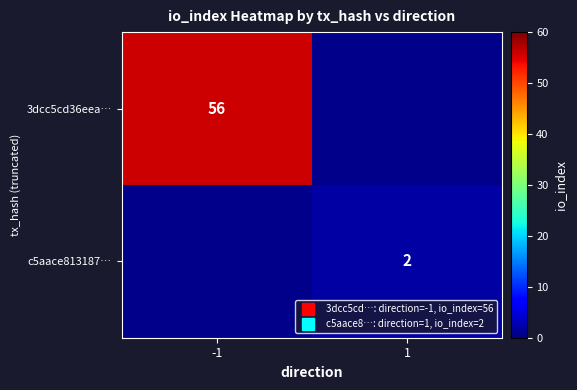

Count the number of categories in the chart.

2